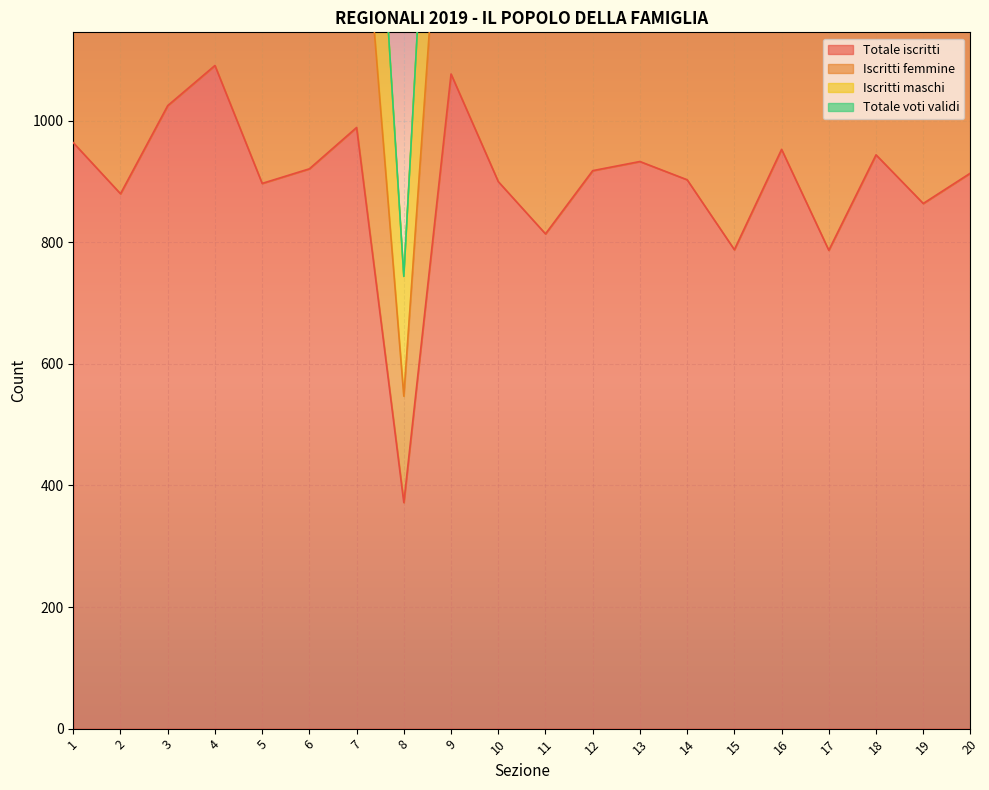

Read the Iscritti femmine value at 10.

1378